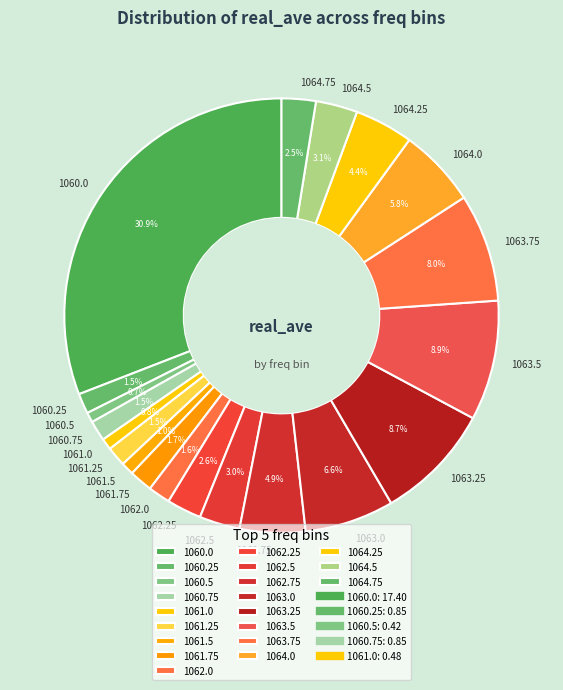

How many slices are in this pie chart?

20